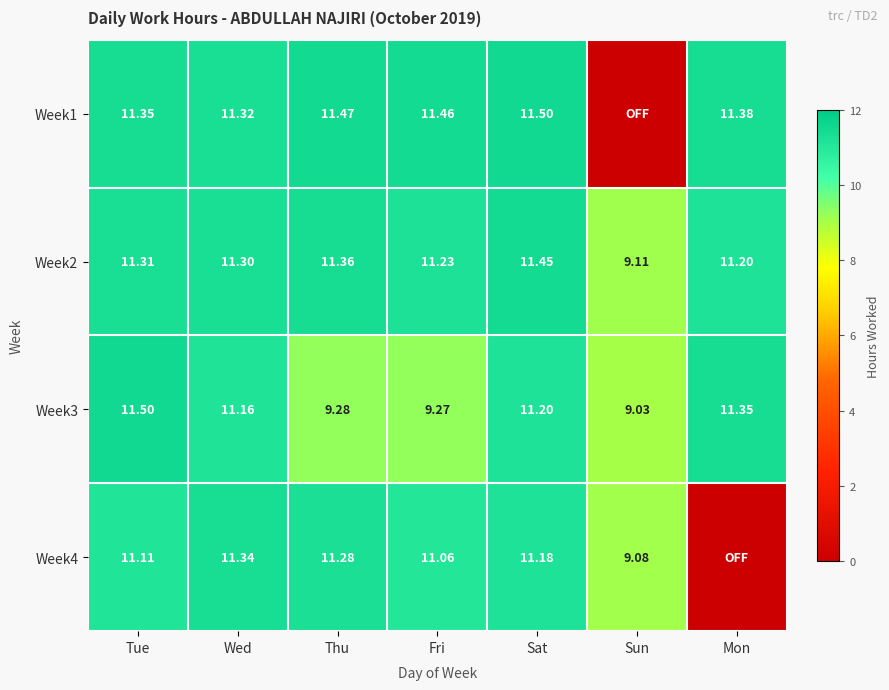

Is the value of Week3 at Thu greater than the value of Week4 at Tue?

No